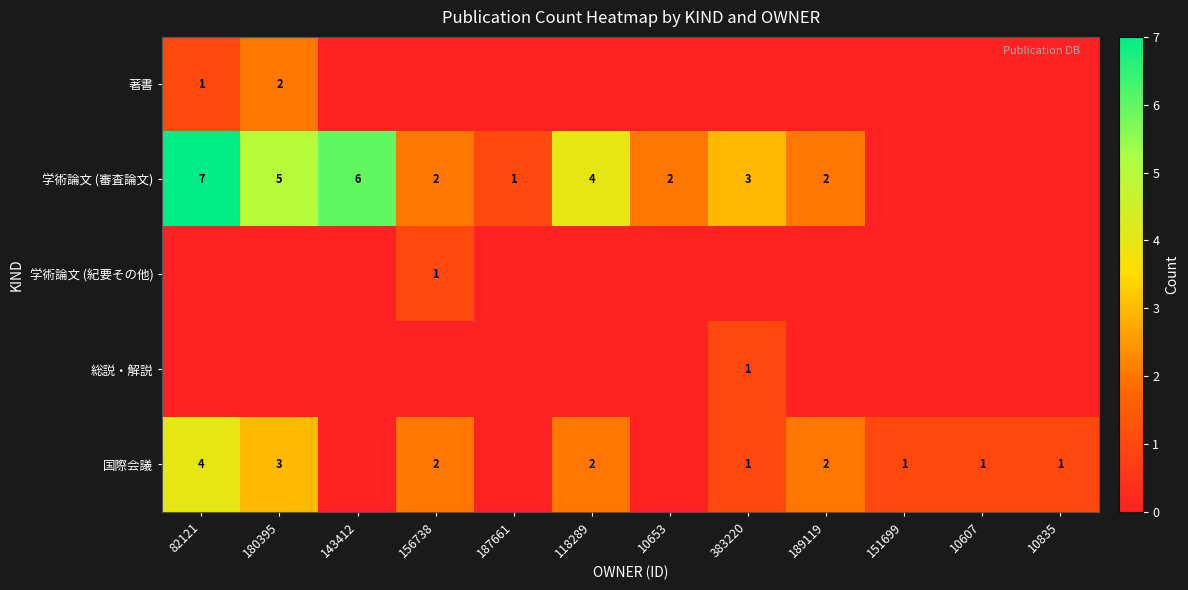

What is the sum of the 学術論文 (審査論文) values at 143412 and 180395?

11